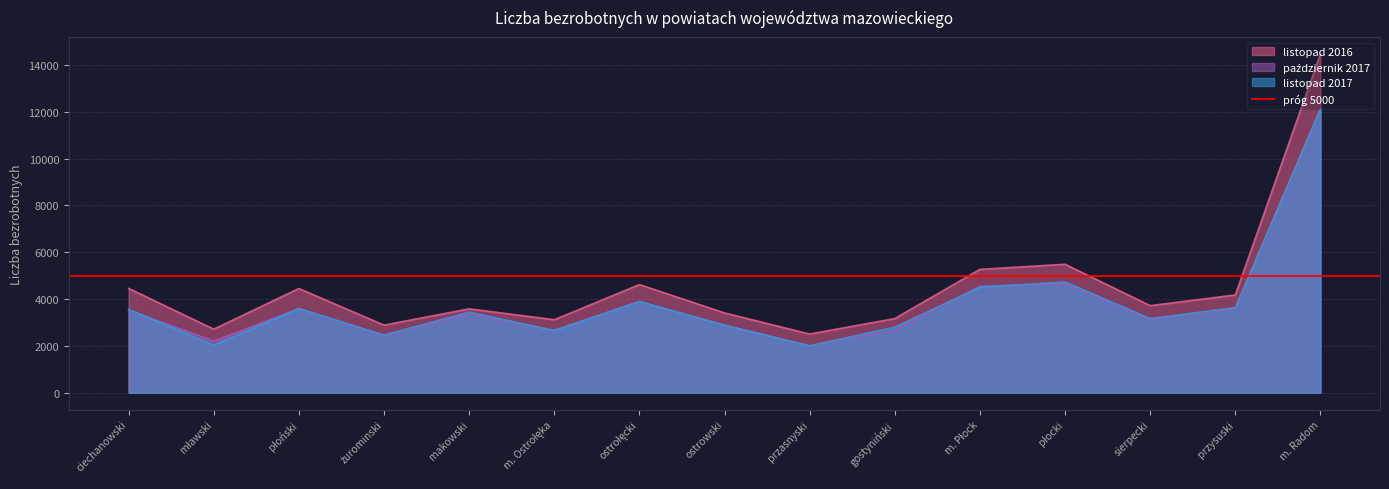

Read the październik 2017 value at przysuski, to the nearest 50.

3600